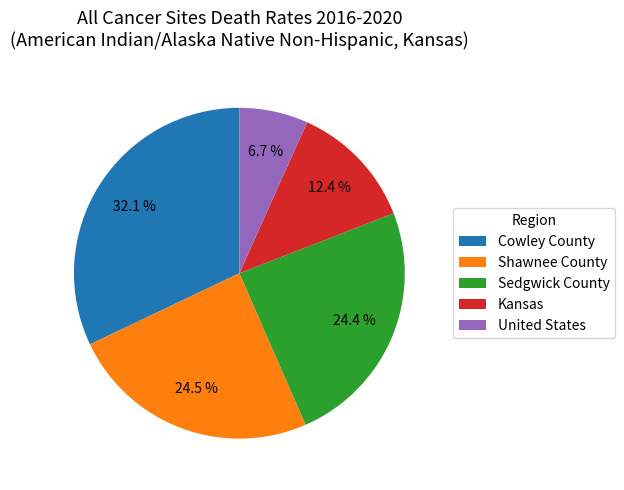

To the nearest percent, what is the difference between the largest and smallest slice percentages?

25%